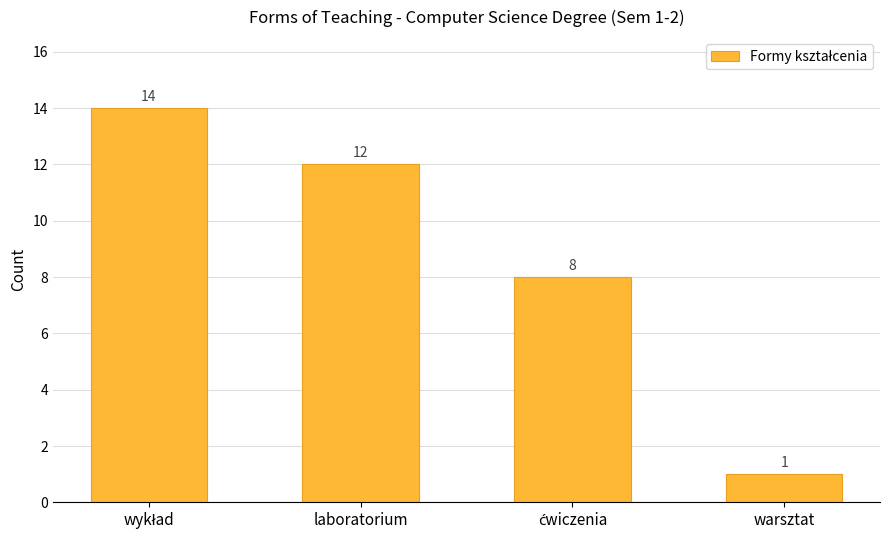

What is the change in value from laboratorium to warsztat?

-11